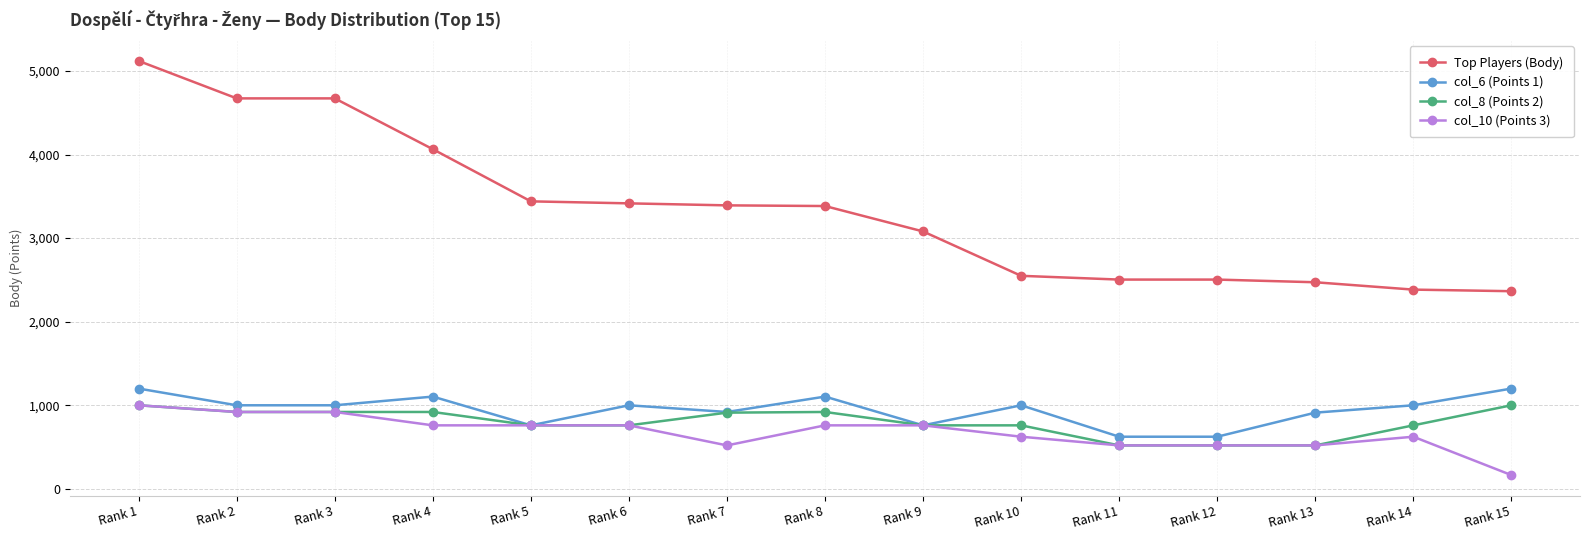

What is the value of the col_6 (Points 1) point at the 4th from the left?

1104